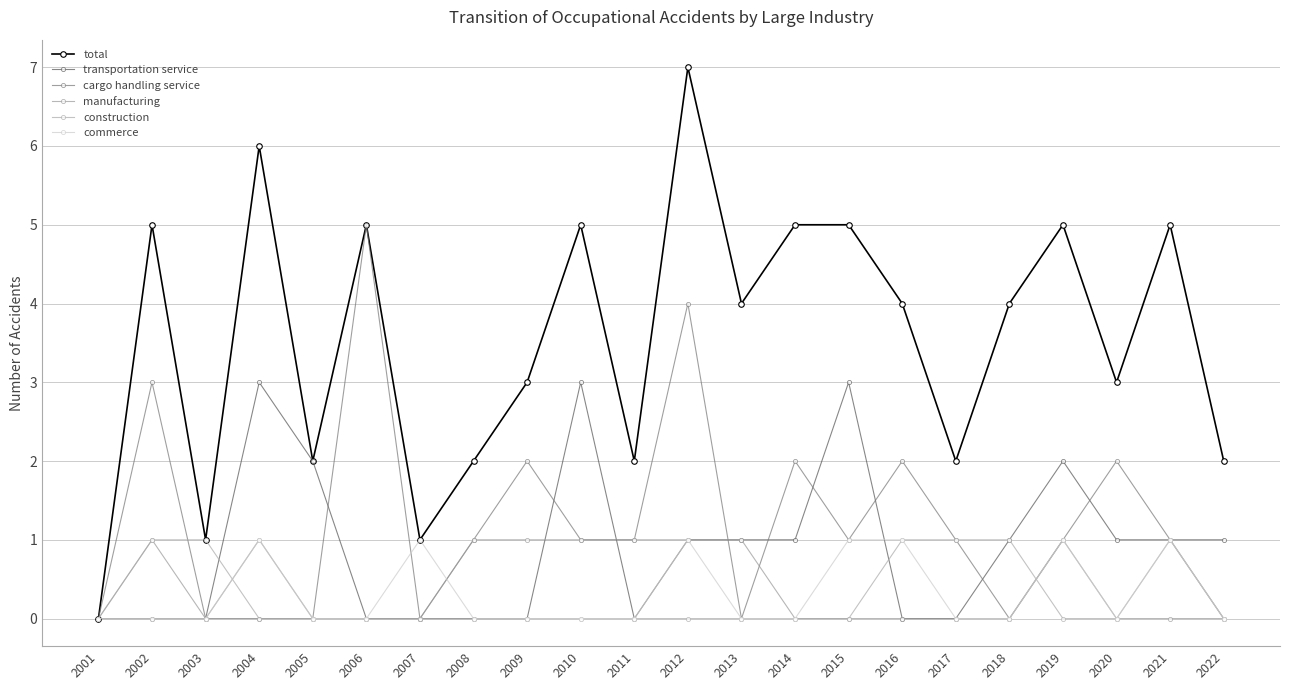

What is the sum of the cargo handling service values at 2002 and 2004?

3